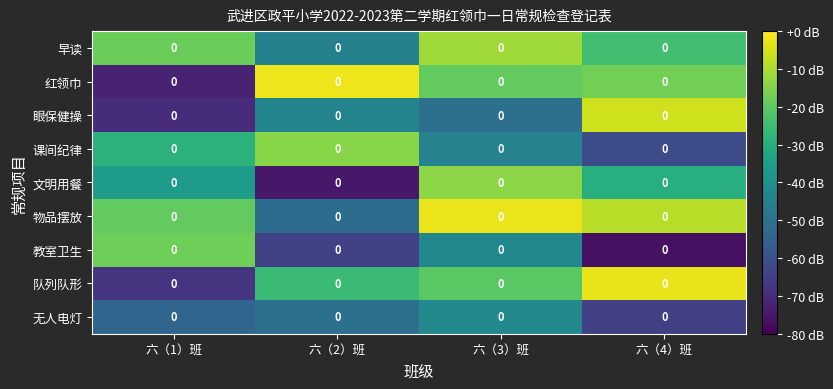

Rank the series by their maximum value, from highest to lowest.

红领巾, 物品摆放, 队列队形, 眼保健操, 早读, 文明用餐, 课间纪律, 教室卫生, 无人电灯